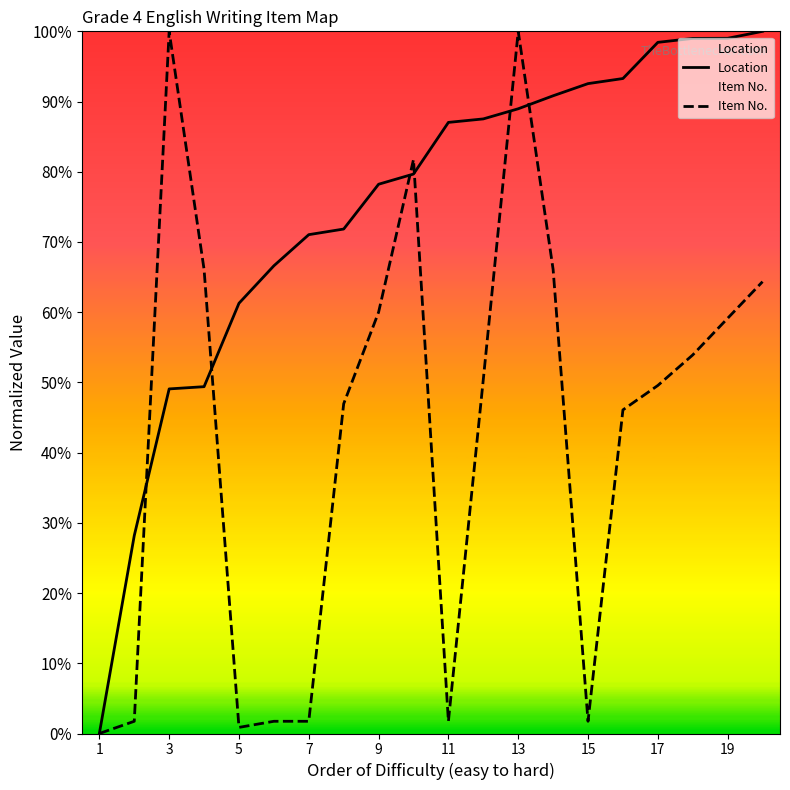

Which series changed the most between 11 and 17?

Item No.